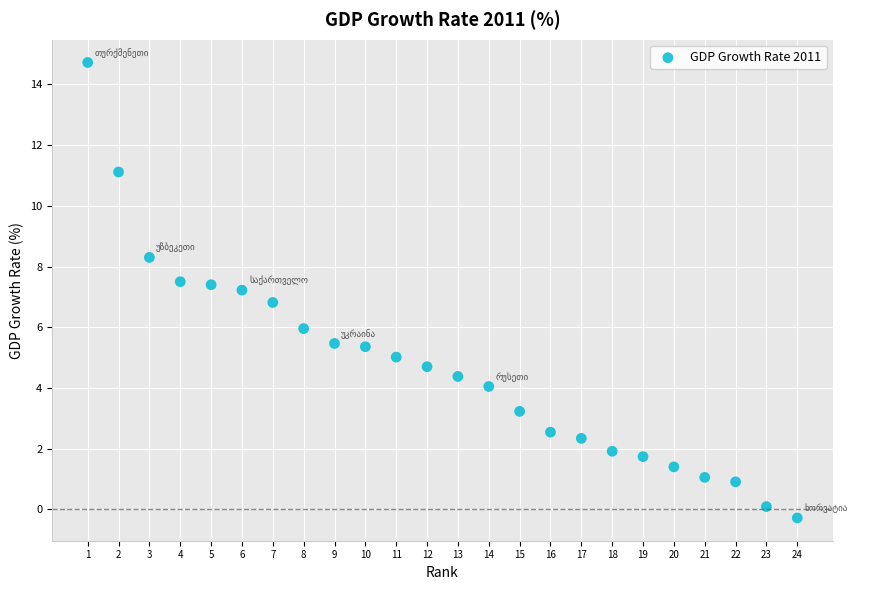

What is the range of Y values (max minus min)?

15.0